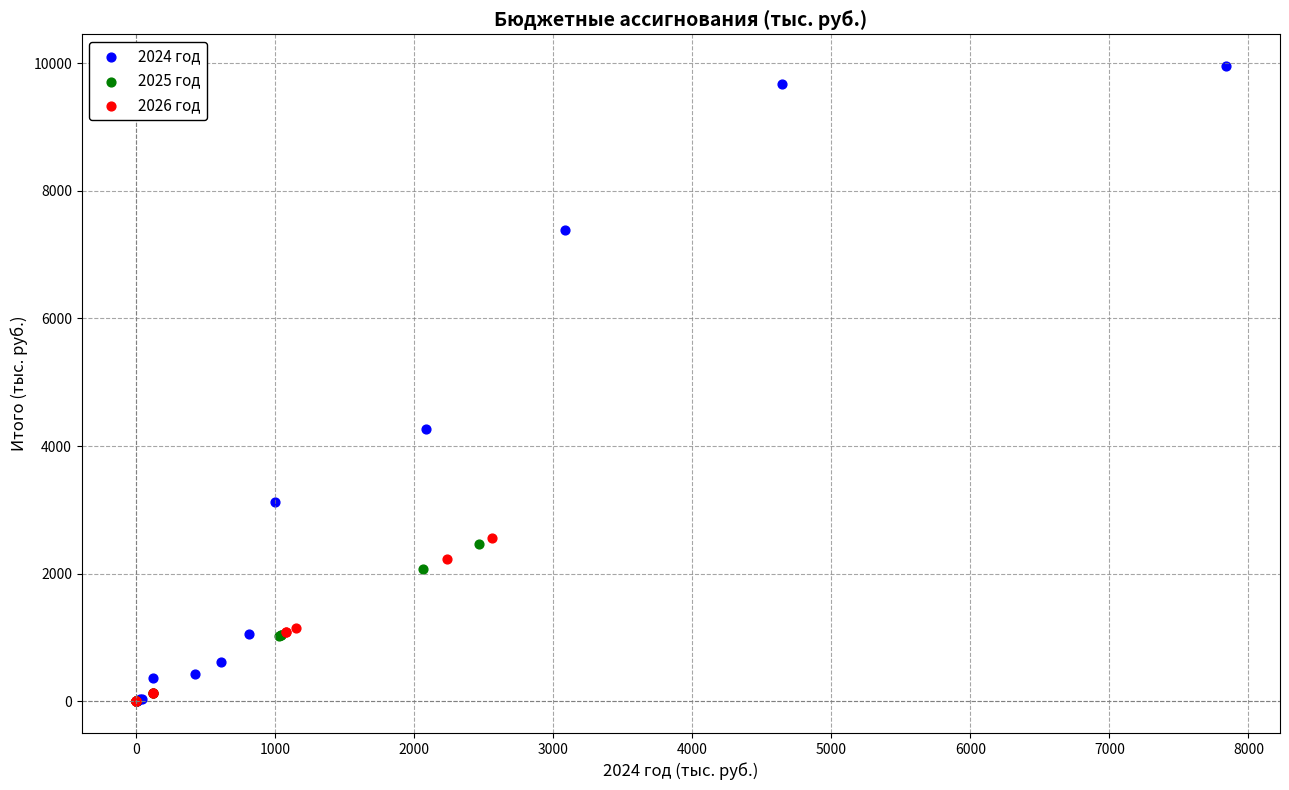

What are all the series names shown in the legend?

2024 год, 2025 год, 2026 год